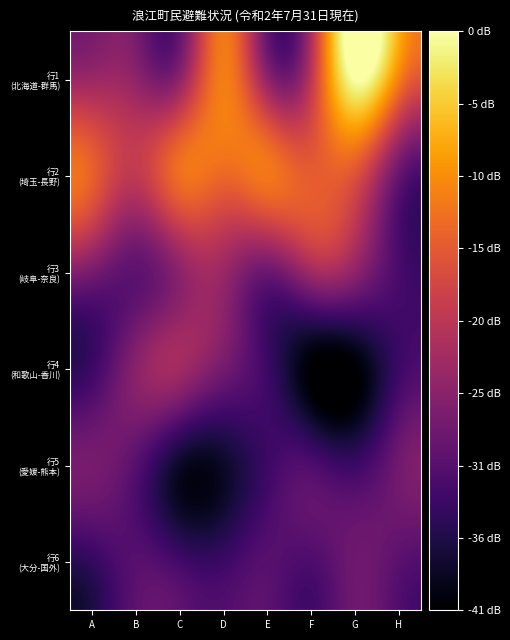

What is the maximum value shown in the chart?

41.5